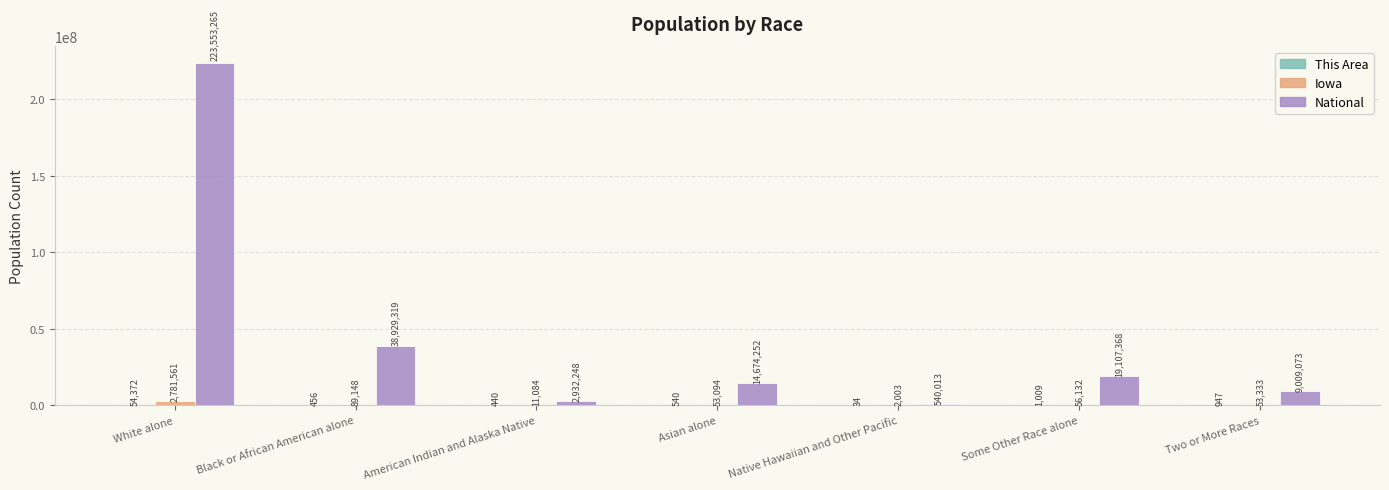

Between White alone and Some Other Race alone, which series saw the biggest shift?

National